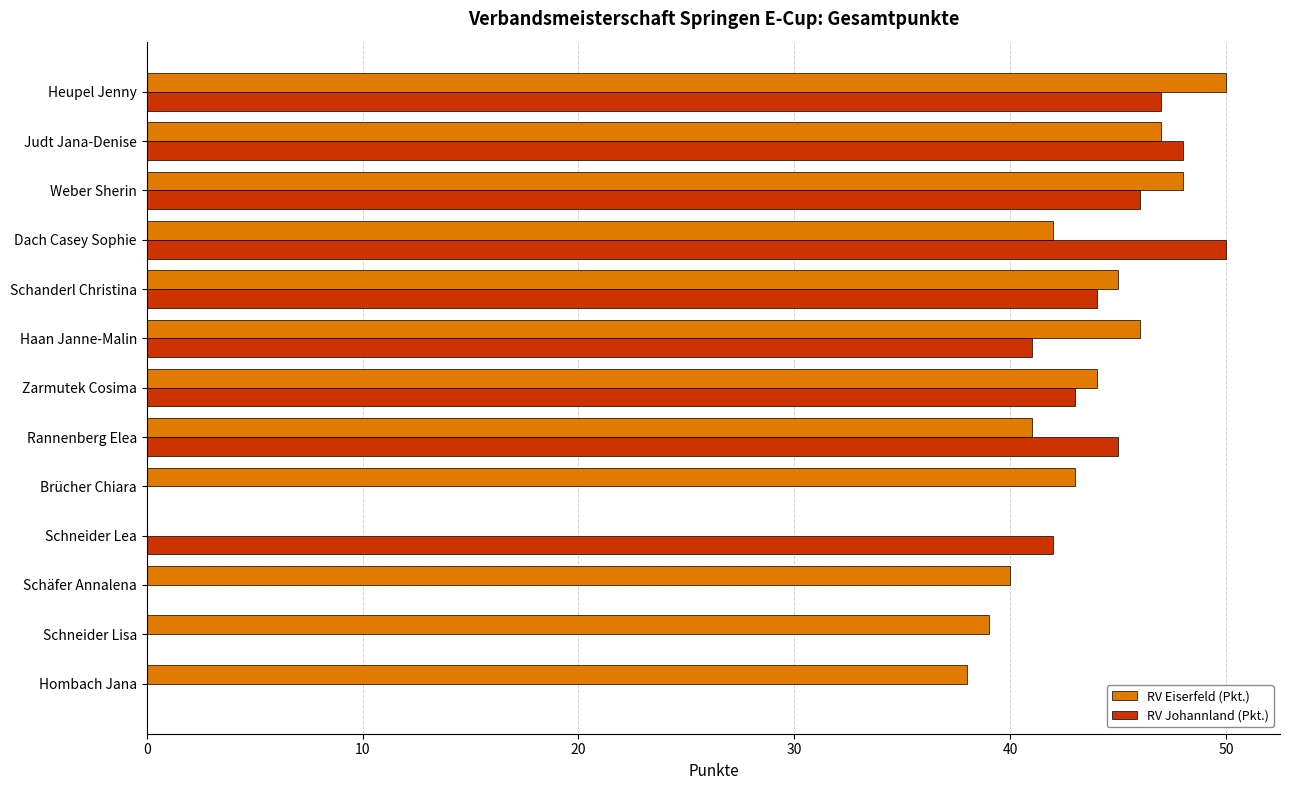

What is the highest value of the RV Eiserfeld (Pkt.) series?

50